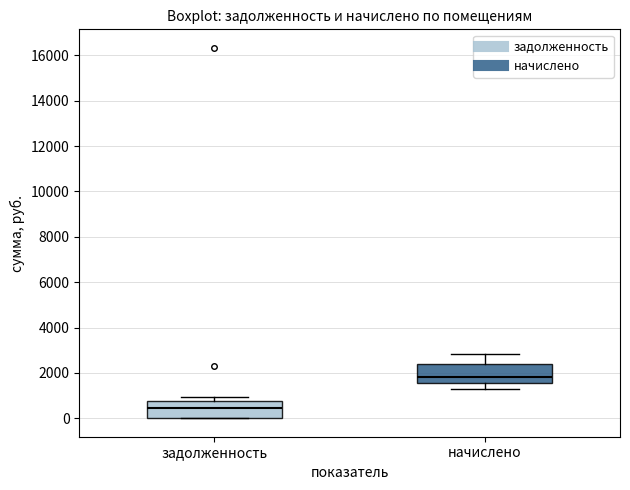

Reading left to right, read every box against the y-axis: the position of its median line, the range the box covers, and the ends of its whiskers. The values are not printed on the chart, so give them approximately, as read against the axis.

задолженность: median 400, box 0 to 800, whiskers 0 to 1000
начислено: median 1800, box 1600 to 2400, whiskers 1200 to 2800